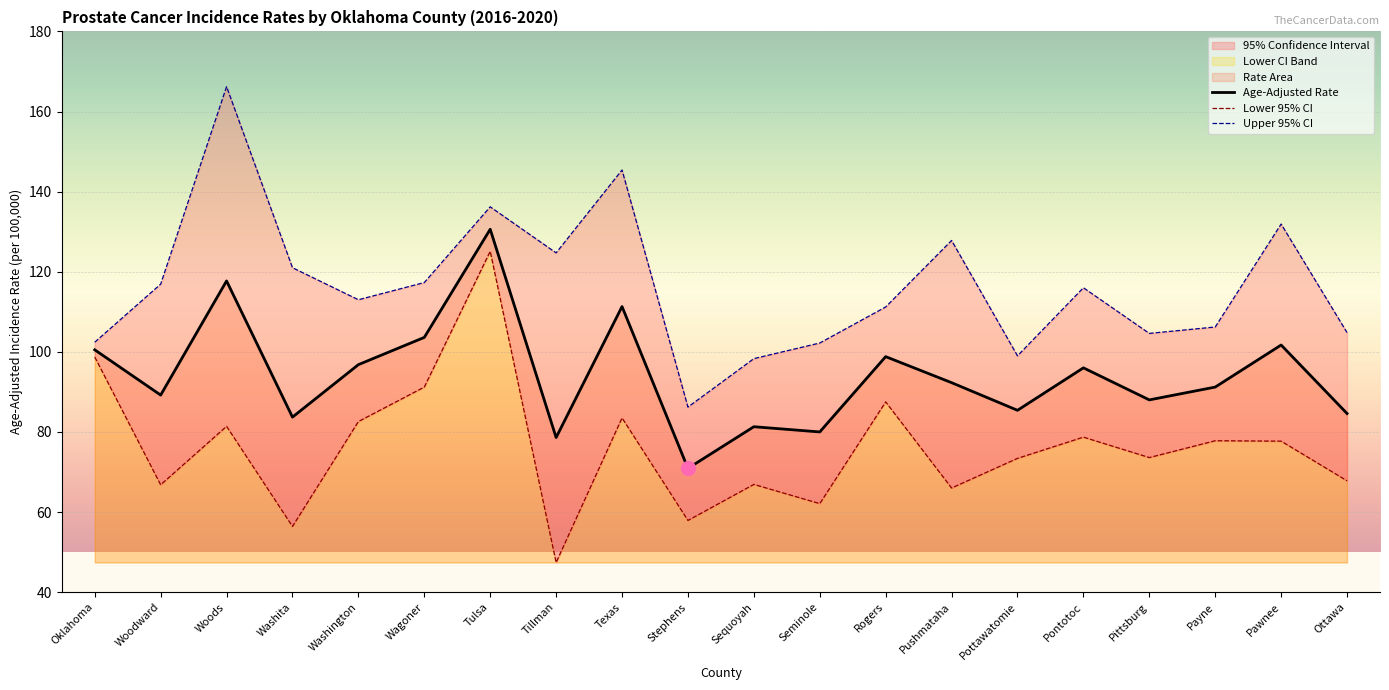

What is the label of the 16th point from the right?

Washington